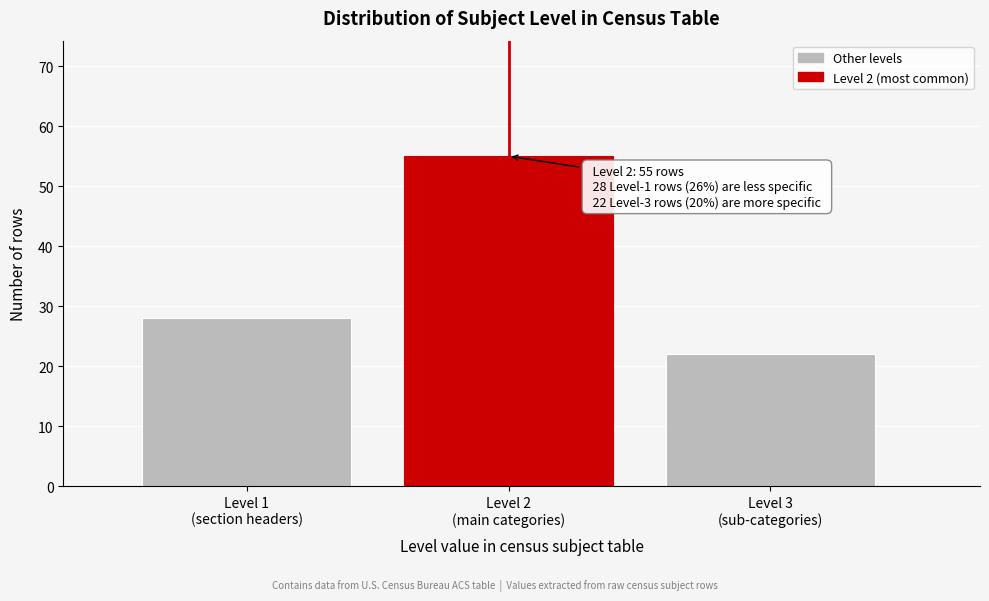

Reading right to left, list all the values displayed in this chart.

22	55	28